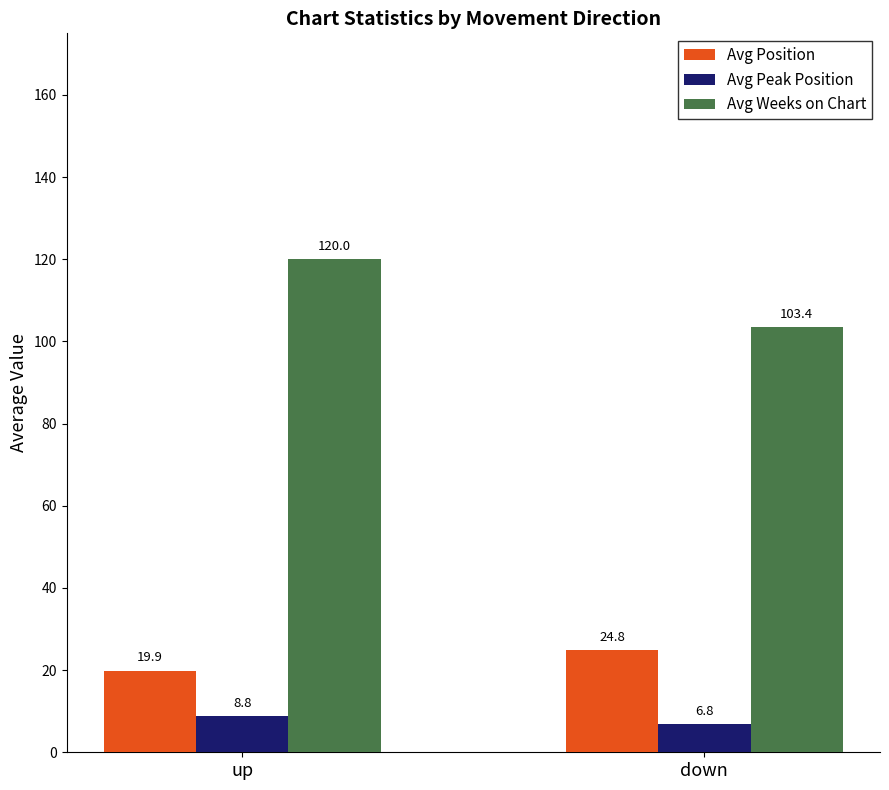

What is the maximum value shown in the chart?

120.0